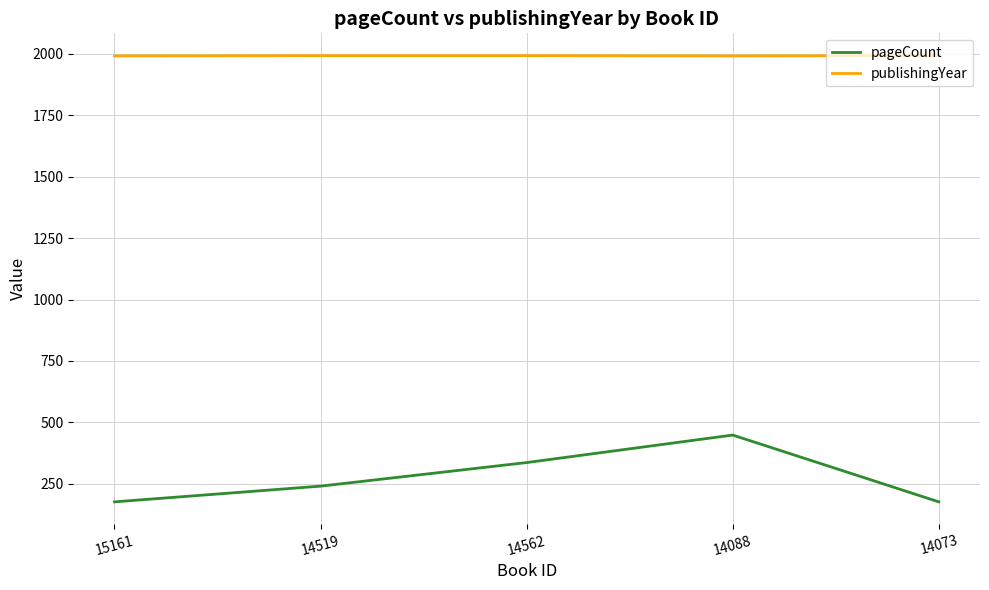

Rank the series at 14073 from highest to lowest value.

publishingYear, pageCount